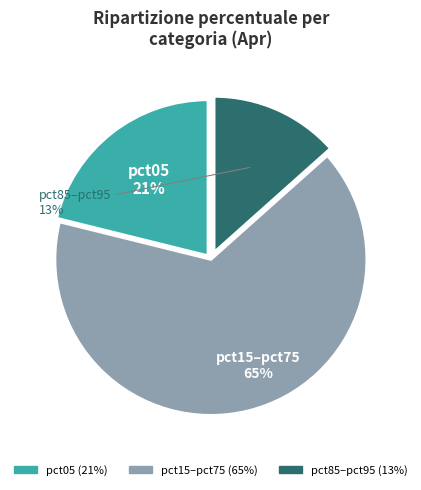

How many segments does this pie chart have?

3